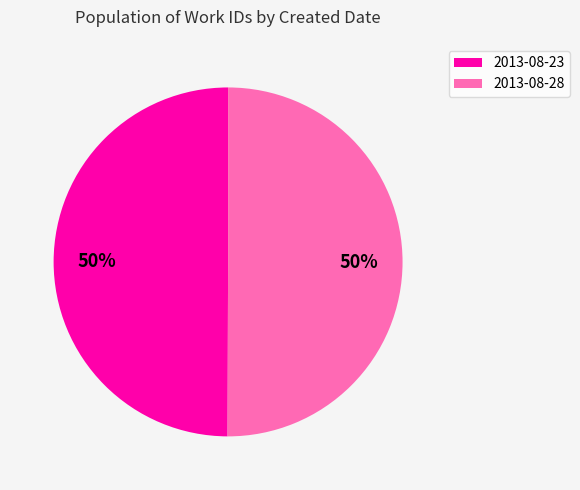

To the nearest percent, what is the average slice percentage?

50%